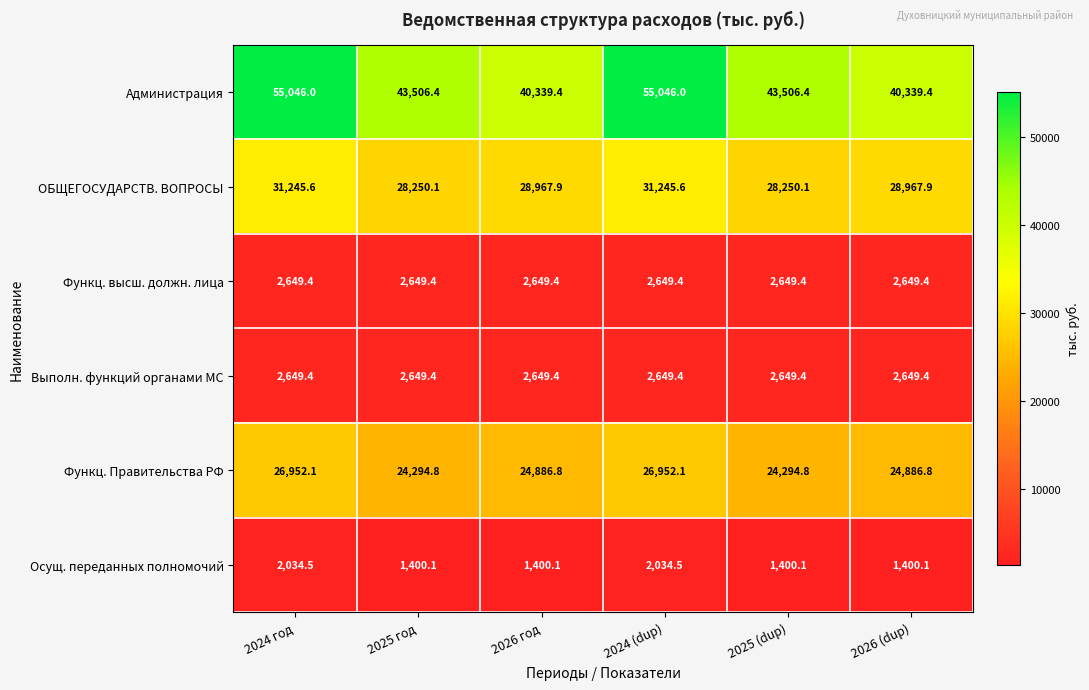

What is the total value across all series at 2026 (dup)?

100893.0